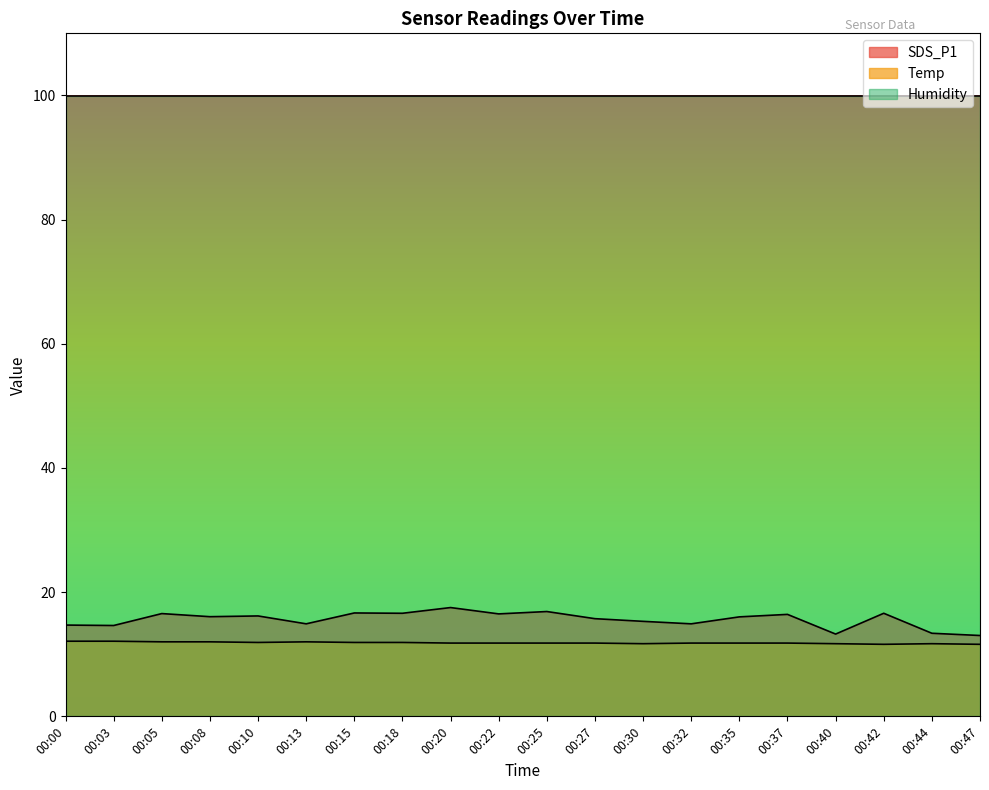

List the series in order of their peak value, highest first.

Humidity, SDS_P1, Temp